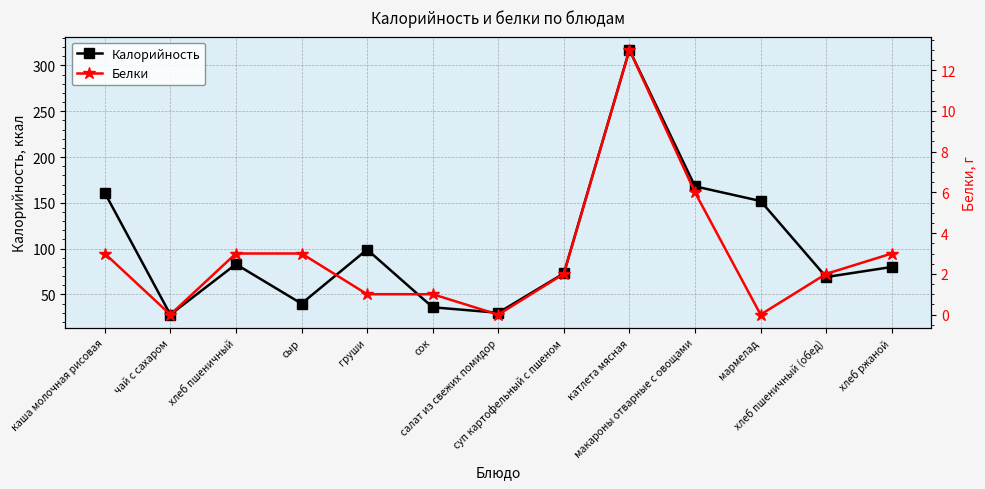

What is the total value across all series at салат из свежих помидор?

30